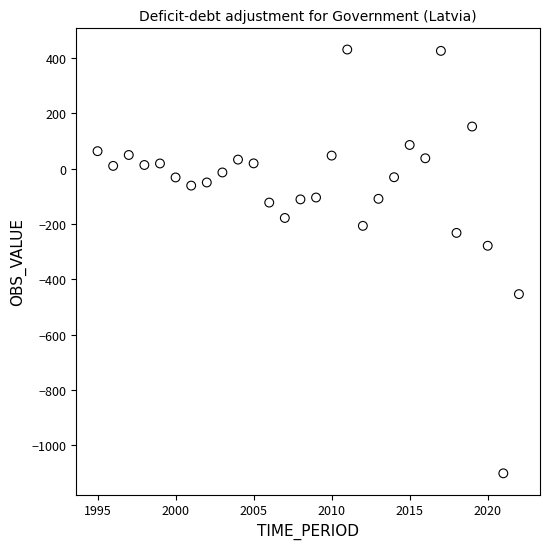

What is the range of X values (max minus min)?

27.0